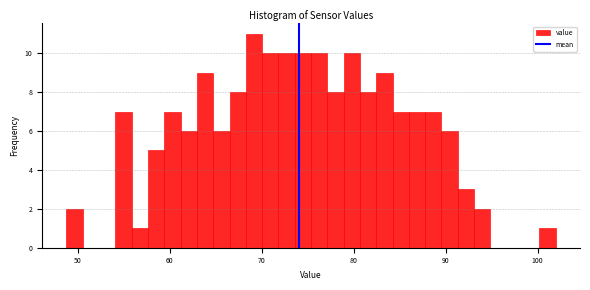

Around what value on the x-axis is the tallest bar? Give the approximate position of its centre, as read against the axis.

69